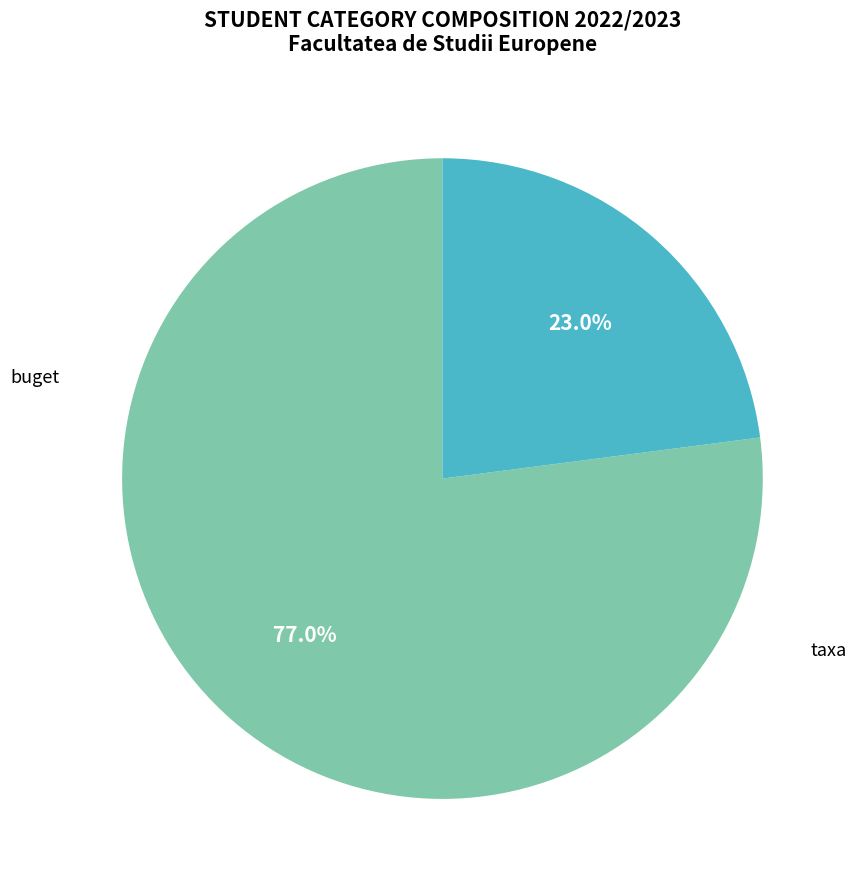

Approximately how many times larger is the value at buget compared to taxa?

3.4